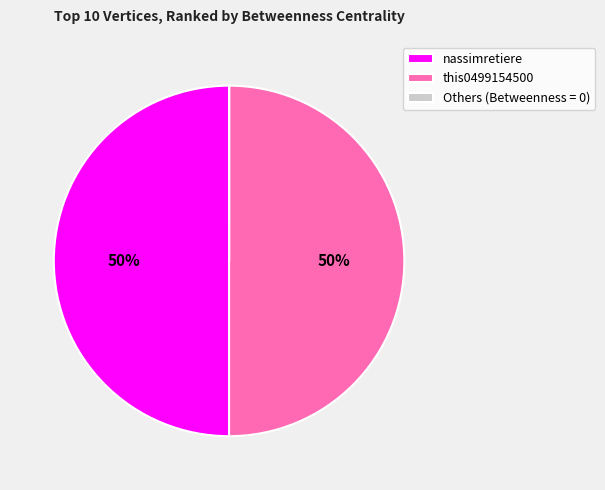

To the nearest percent, what is the difference between the largest and smallest slice percentages?

50%